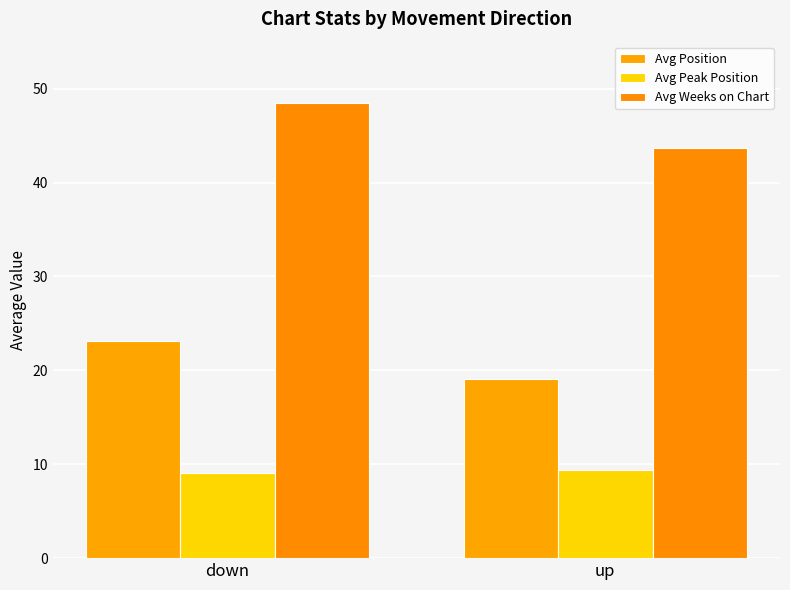

List the labels in order of Avg Position value, largest first.

down, up